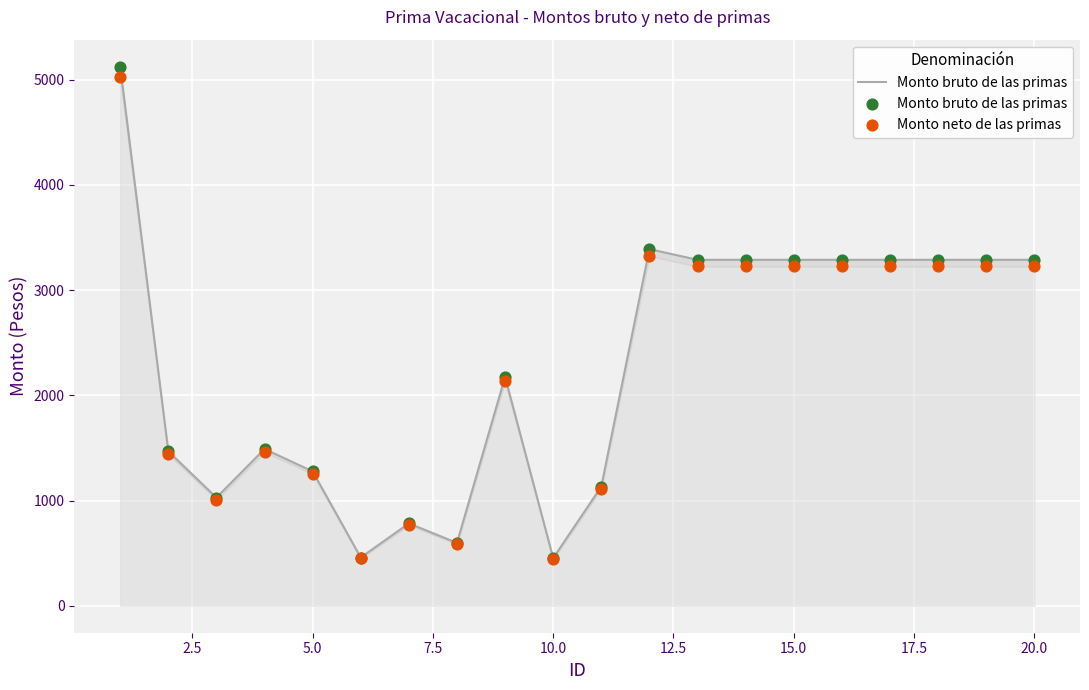

Which series reaches the minimum Y coordinate?

Monto neto de las primas